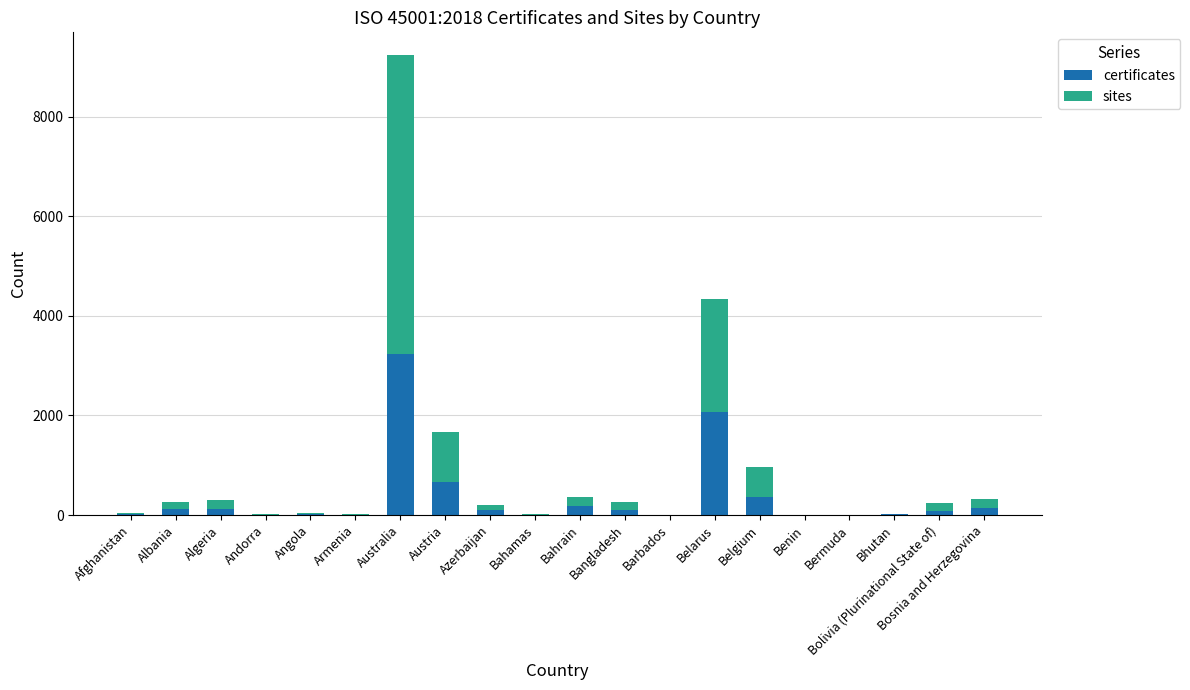

Where is certificates nearest to the value 1621?

Belarus